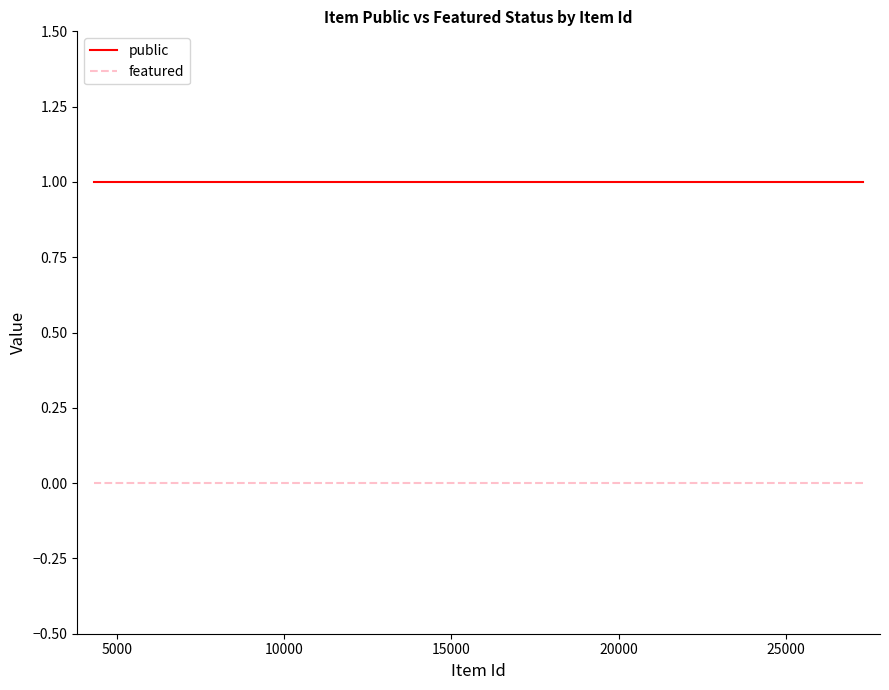

What is the approximate value of public at 10000?

1